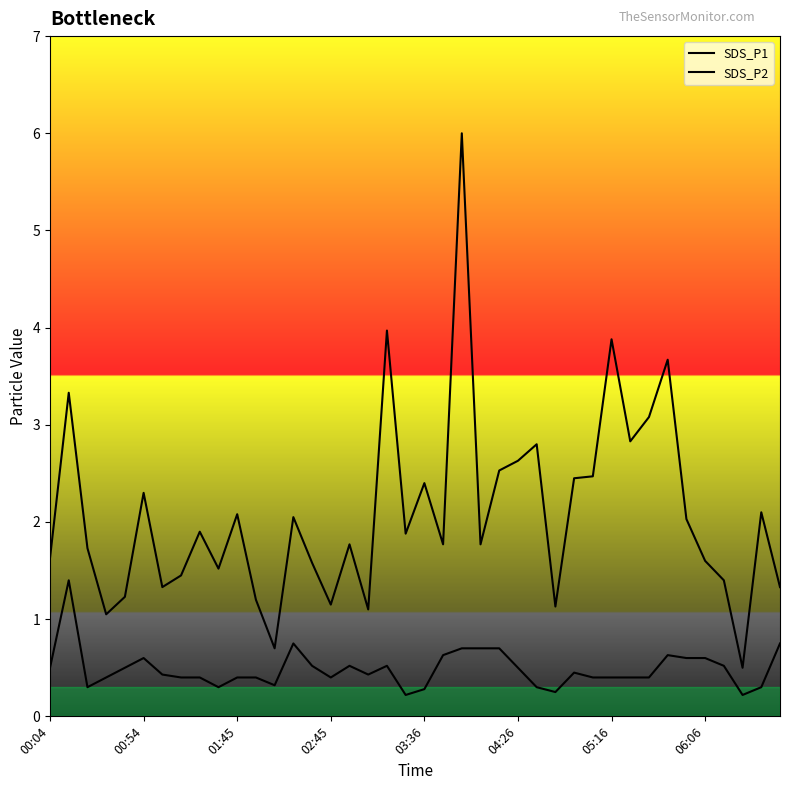

How many lines are shown in the chart?

2